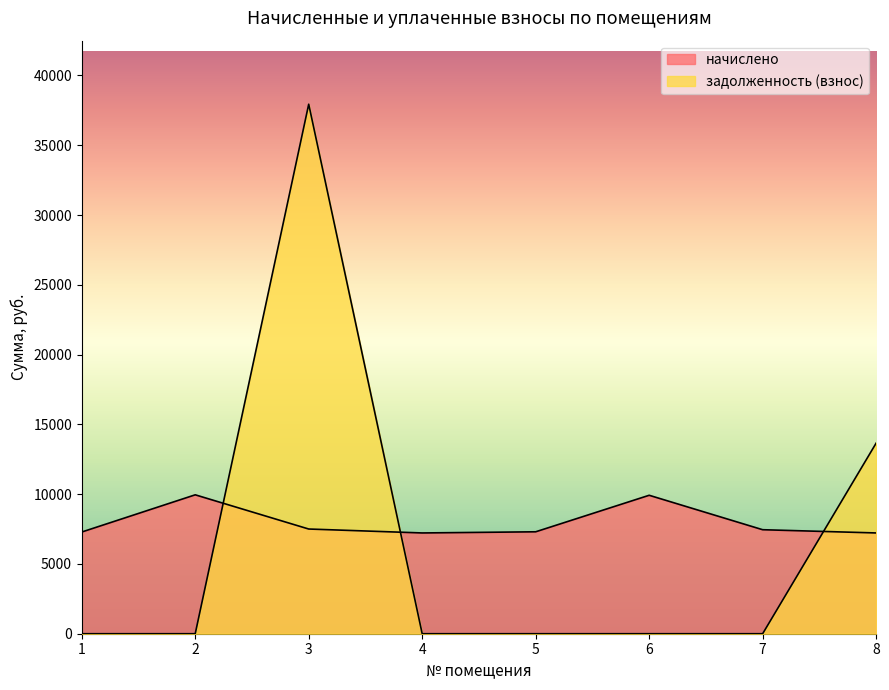

What is the sum of all начислено values?

63855.4